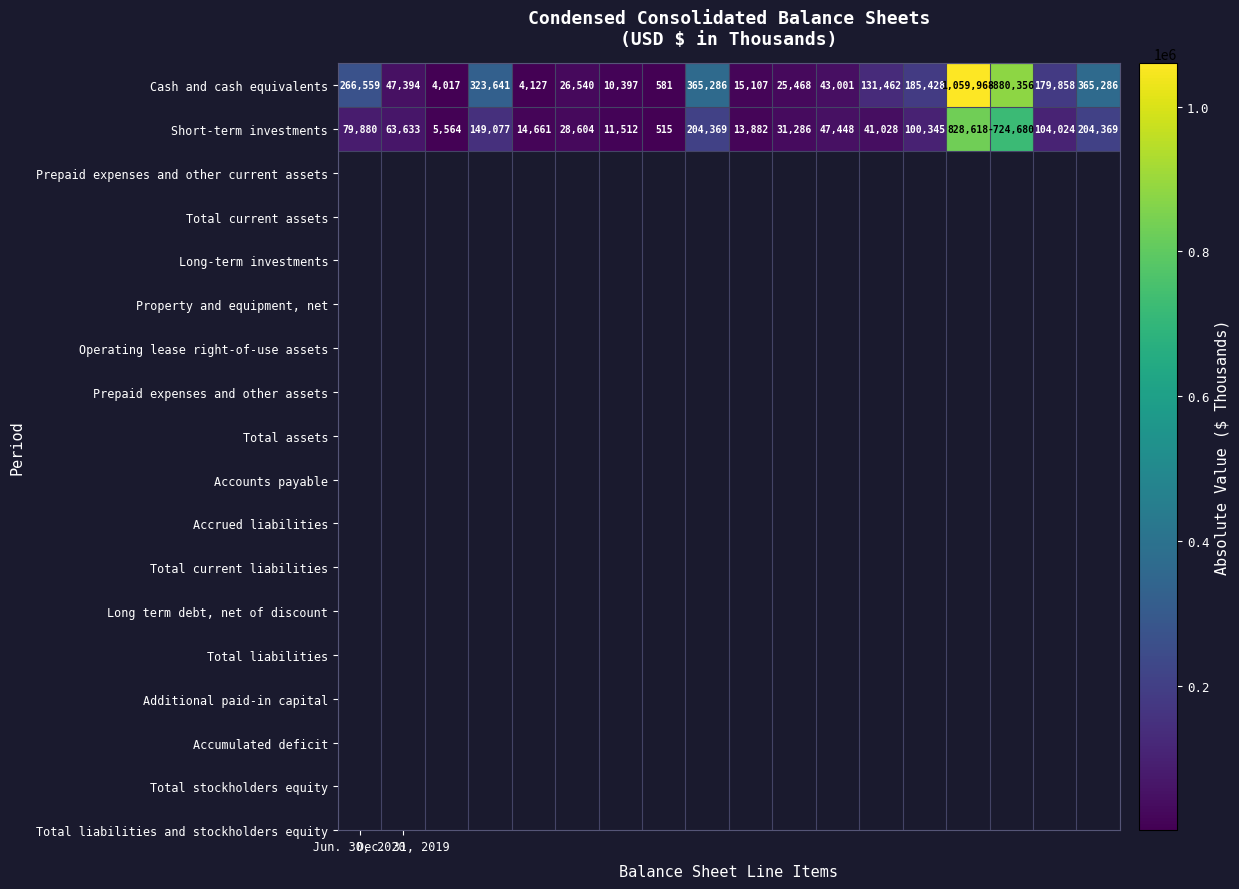

Which series has the widest spread of values?

Cash and cash equivalents